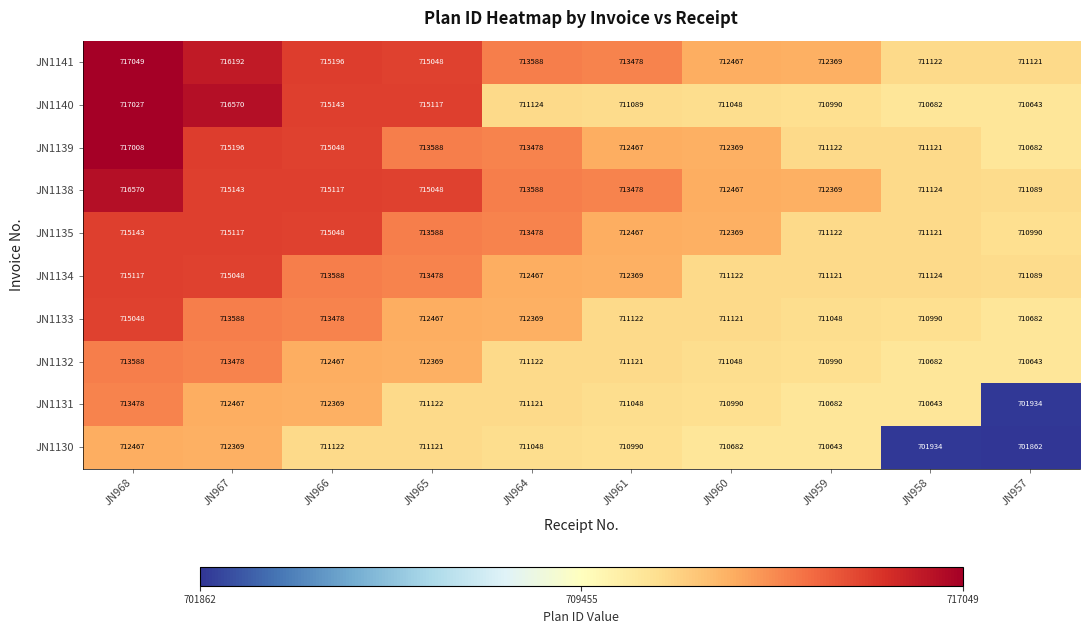

Which series has the largest total across all categories?

JN1141